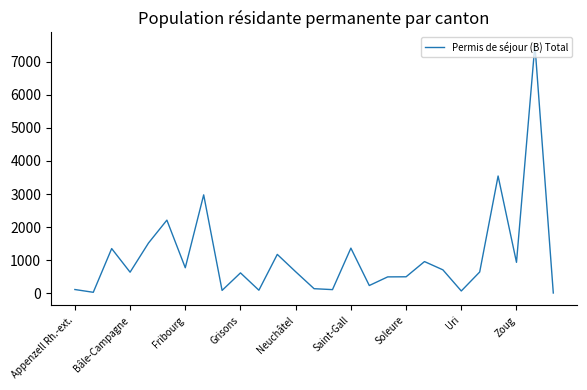

What is the difference between the maximum and minimum values?

7503